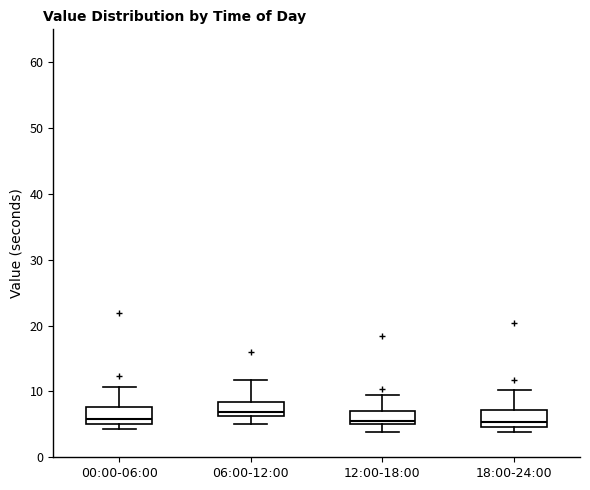

Where does the lower whisker of the box for 06:00-12:00 end on the y-axis? The values are not printed on the chart, so give them approximately, as read against the axis.

5